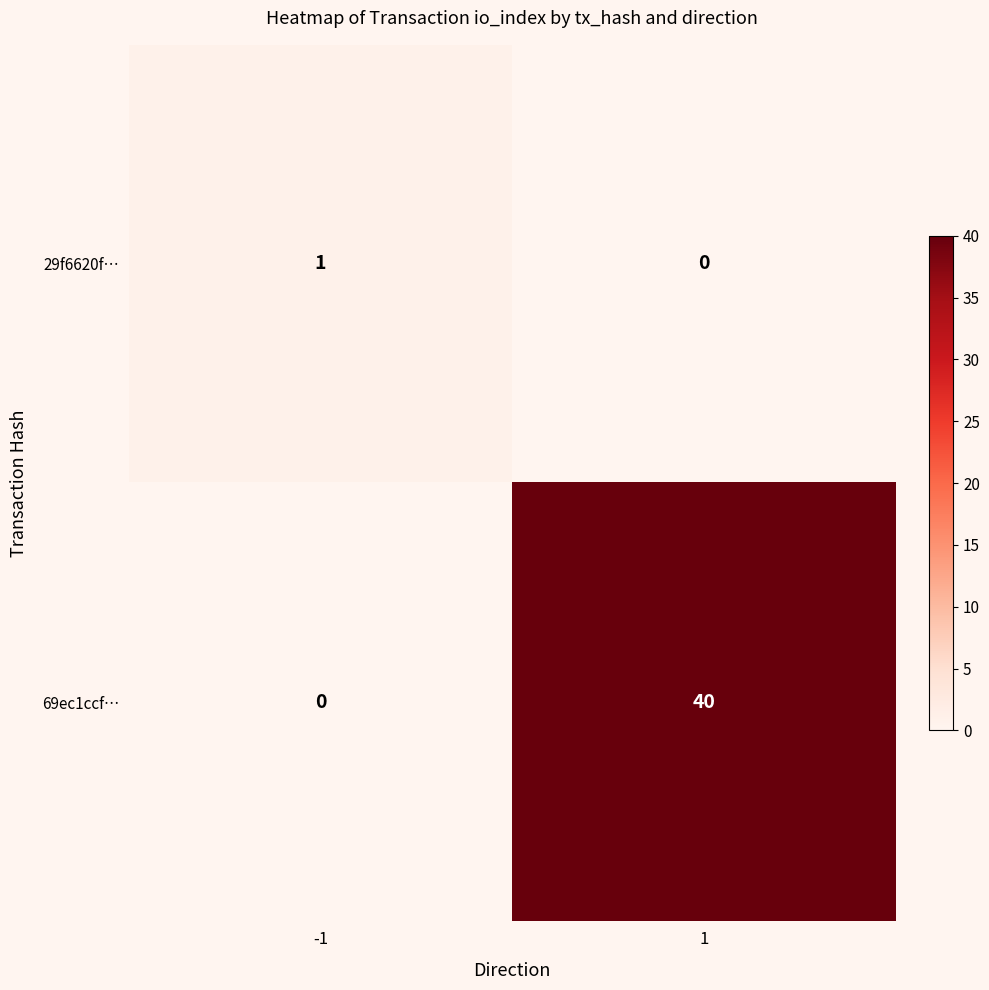

Reading left to right, extract all data points from this chart.

29f6620f…: 1	0
69ec1ccf…: 0	40